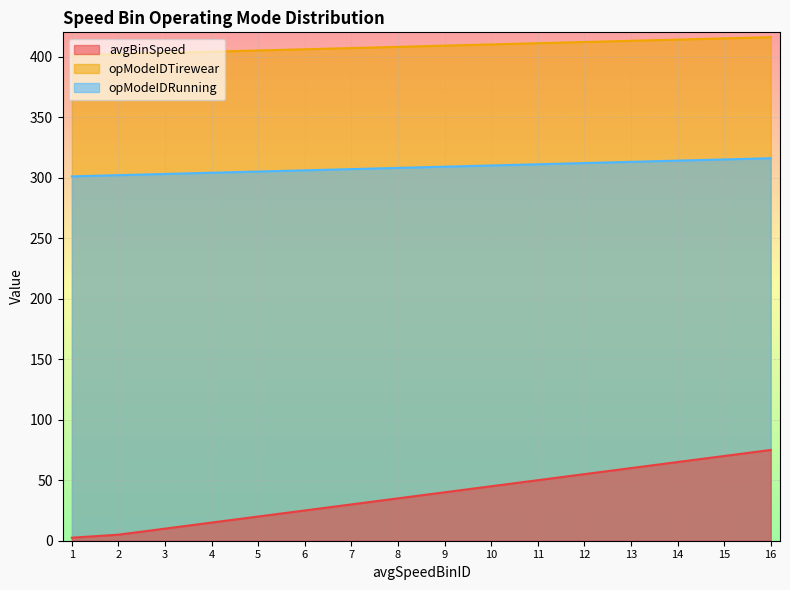

At which label is opModeIDTirewear closest to 408?

8